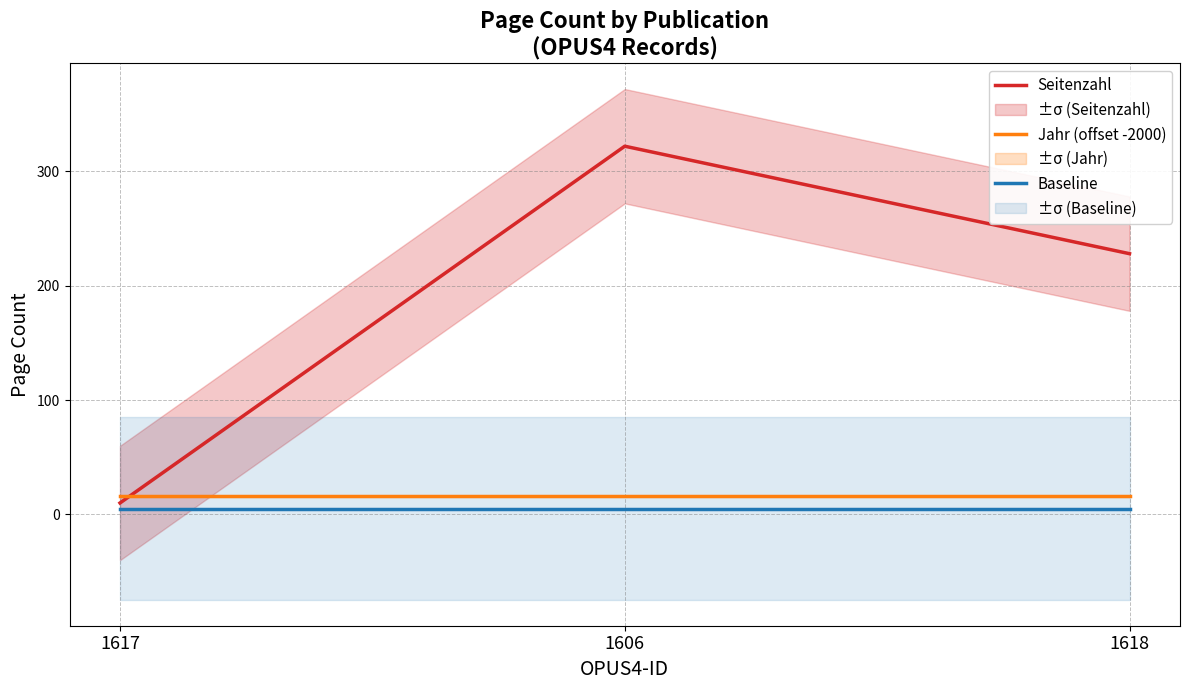

Is it true that Jahr (offset -2000) equals 16 at 1606?

True